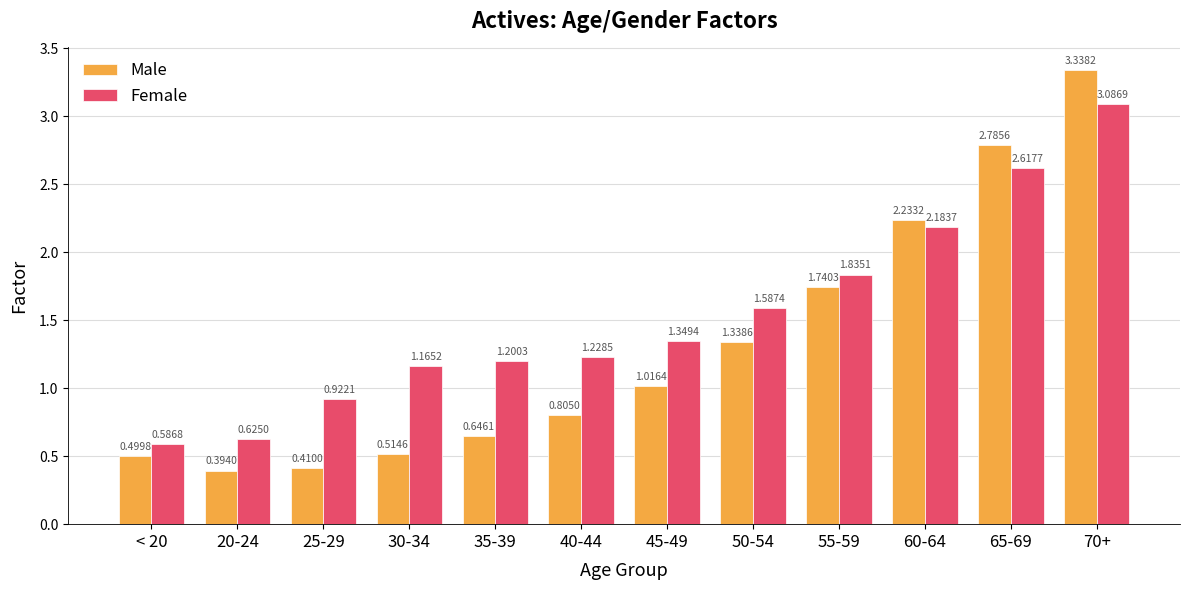

Is the value of Male at 60-64 greater than the value of Female at 25-29?

Yes